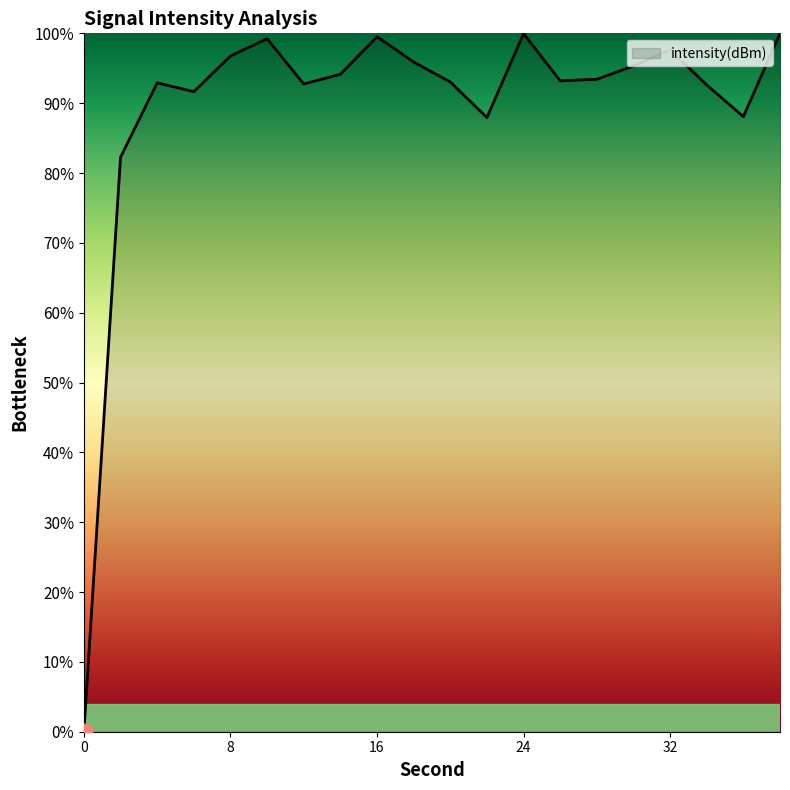

What is the sum of all values?

1786.4